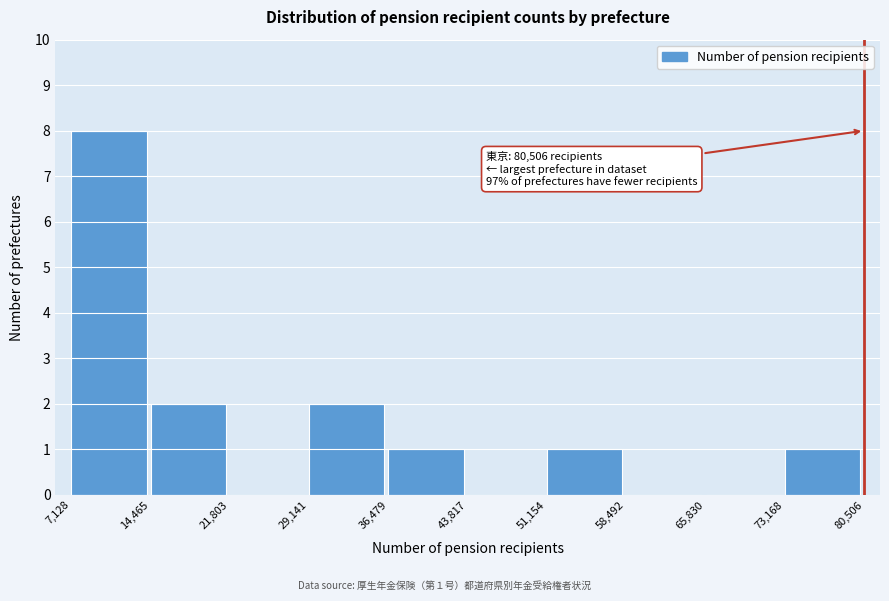

Over which range of the x-axis is the bar tallest?

7,128 to 14,465